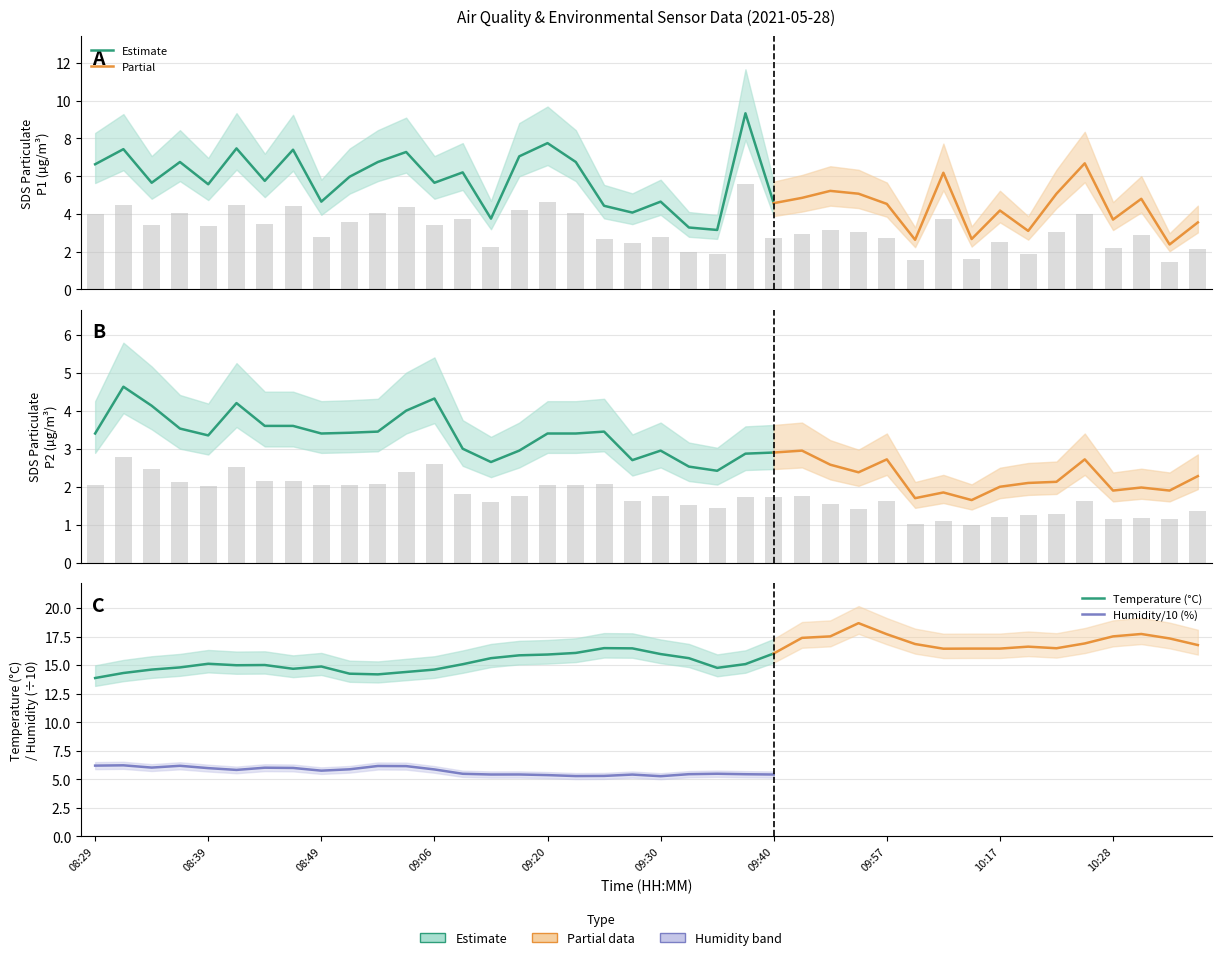

The value of SDS_P2 at 08:52 is 3.3. True or false?

False